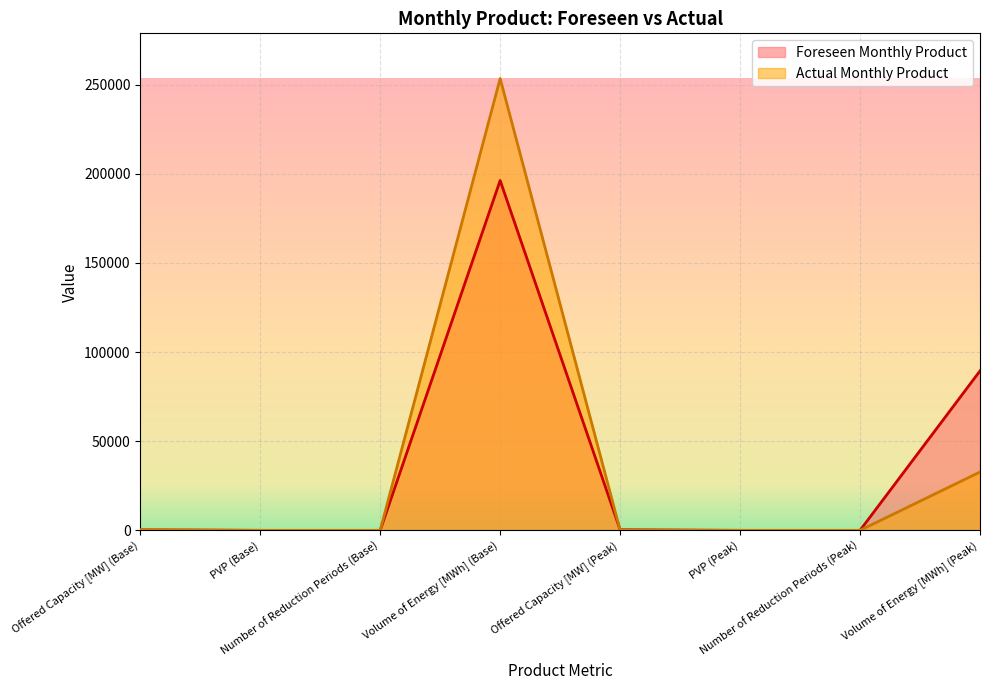

What is the maximum value for Actual Monthly Product?

253374.0